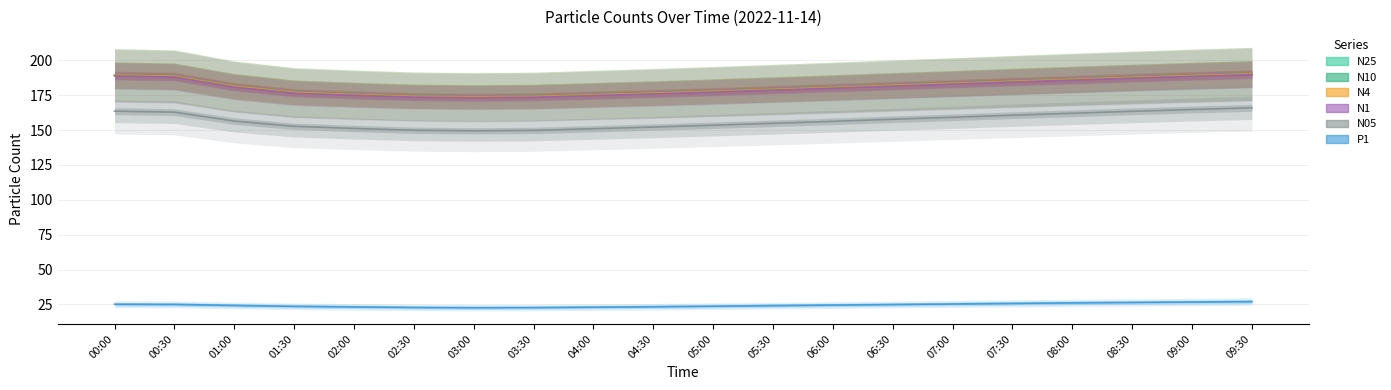

Reading left to right, extract all data points from this chart.

N25: 189.4	188.6	181.4	177.0	175.5	174.2	173.8	174.1	175.3	176.5	177.8	179.2	180.6	182.1	183.5	185.0	186.4	187.8	189.1	190.3
N10: 189.5	188.7	181.5	177.1	175.6	174.3	173.9	174.2	175.4	176.6	177.9	179.3	180.7	182.2	183.6	185.1	186.5	187.9	189.2	190.4
N4: 189.5	188.7	181.5	177.1	175.6	174.2	173.8	174.2	175.3	176.6	177.8	179.2	180.7	182.2	183.6	185.1	186.4	187.8	189.2	190.3
N1: 188.9	188.1	180.8	176.5	175.0	173.7	173.3	173.6	174.8	176.0	177.3	178.7	180.1	181.6	183.0	184.5	185.9	187.3	188.6	189.8
N05: 163.6	162.9	156.5	152.8	151.2	149.9	149.5	149.8	151.0	152.2	153.5	154.9	156.3	157.8	159.2	160.7	162.1	163.5	164.8	166.0
P1: 25.1	25.0	24.2	23.6	23.2	22.8	22.6	22.7	23.0	23.3	23.7	24.1	24.5	24.9	25.3	25.7	26.1	26.4	26.7	27.0